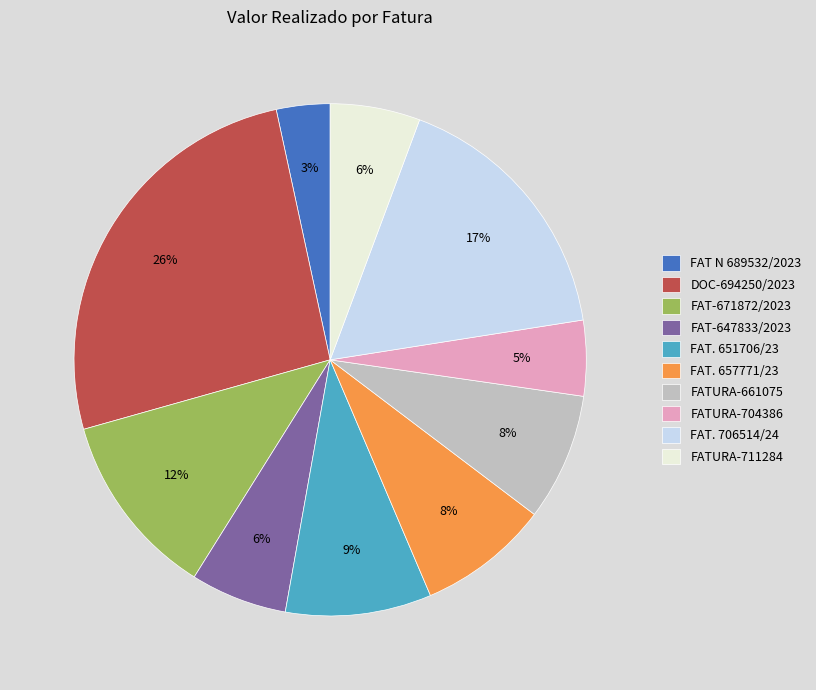

Does any single category account for the majority?

No